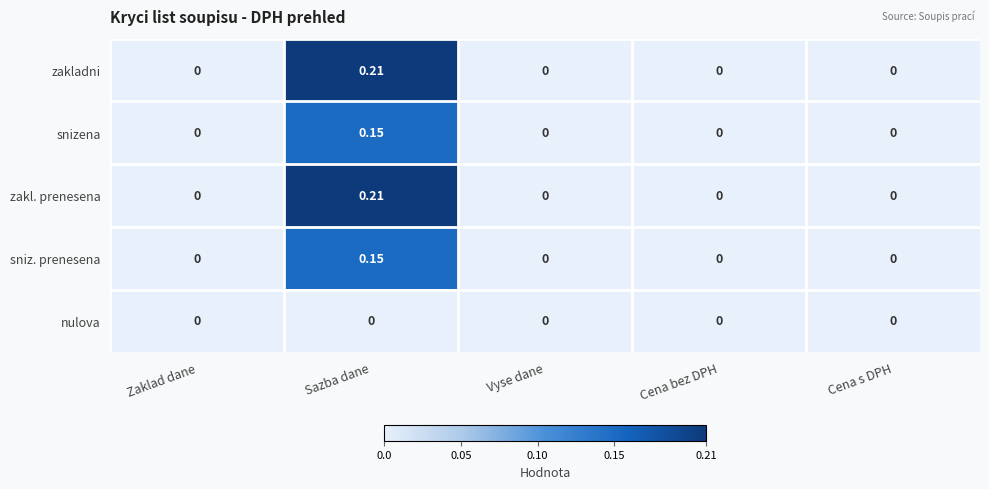

How many values in the sniz. prenesena series exceed 0?

1